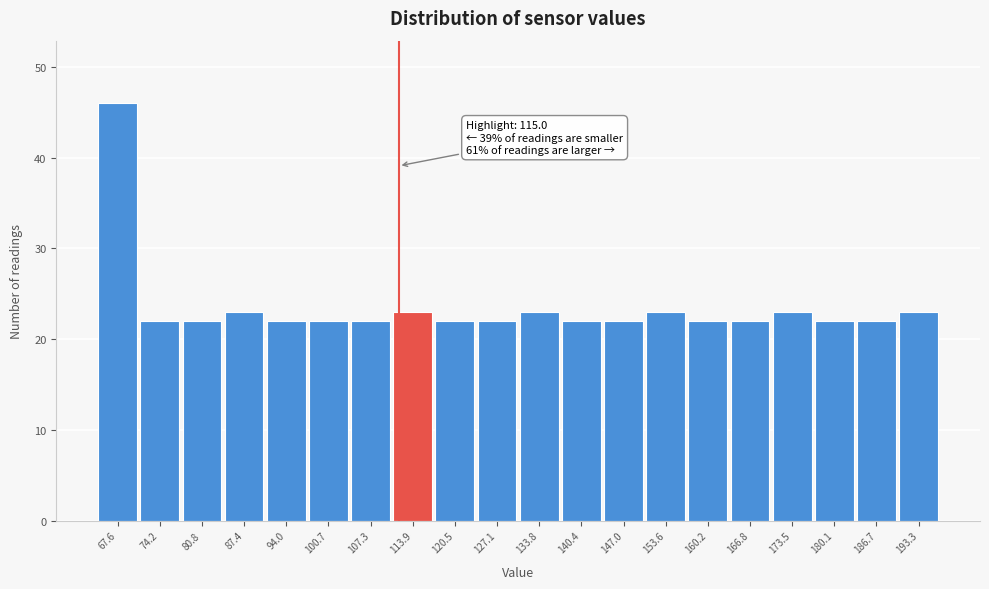

Reading left to right, extract all data points from this chart.

67.6=46	74.2=22	80.8=22	87.4=23	94.0=22	100.7=22	107.3=22	113.9=23	120.5=22	127.1=22	133.8=23	140.4=22	147.0=22	153.6=23	160.2=22	166.8=22	173.5=23	180.1=22	186.7=22	193.3=23